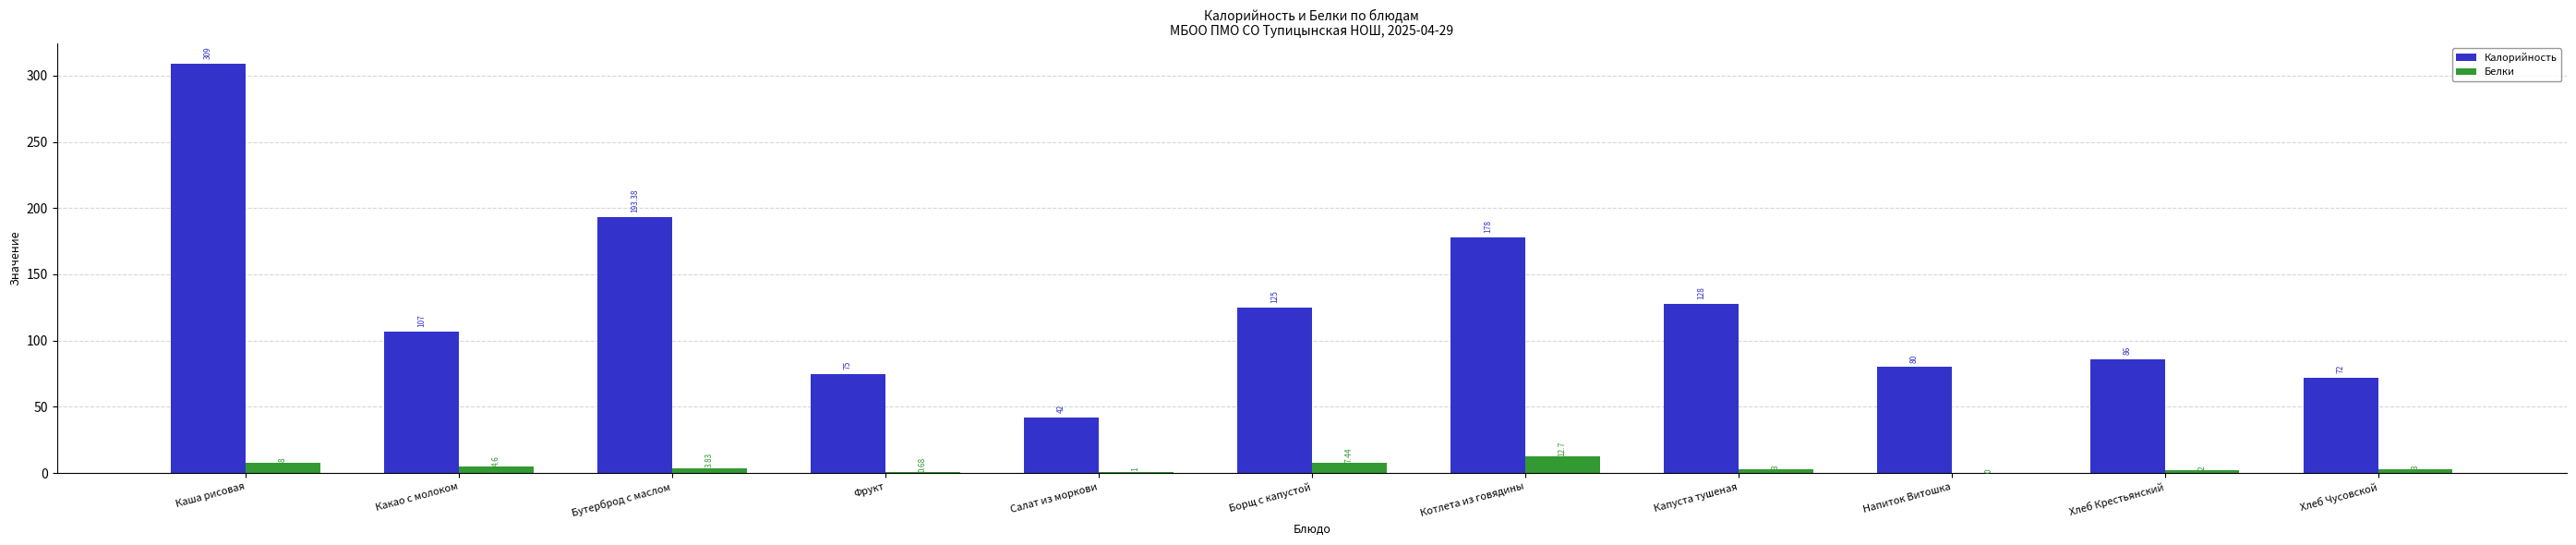

Which category has the highest value across all series?

Каша рисовая